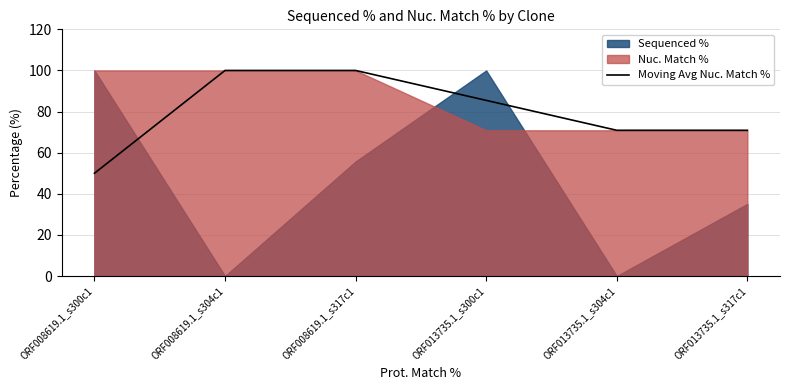

How many data points are above 85?

3